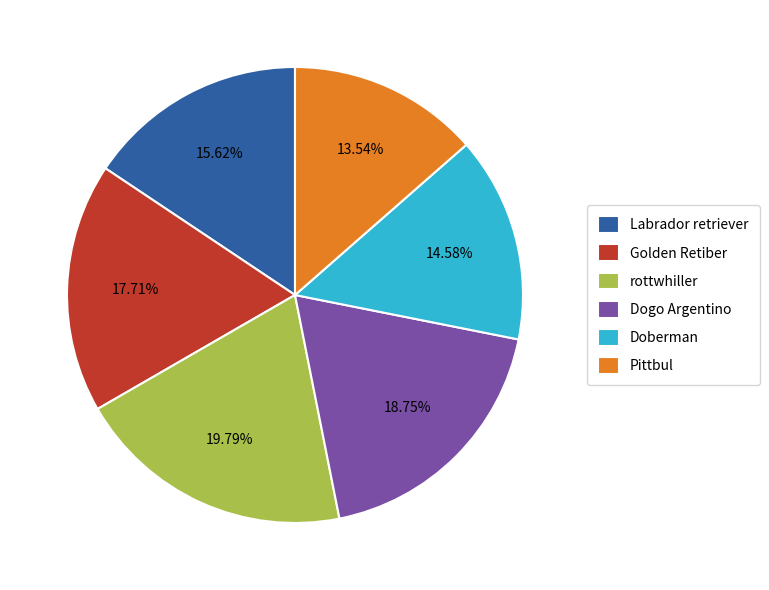

Rank the categories by value from highest to lowest.

rottwhiller, Dogo Argentino, Golden Retiber, Labrador retriever, Doberman, Pittbul